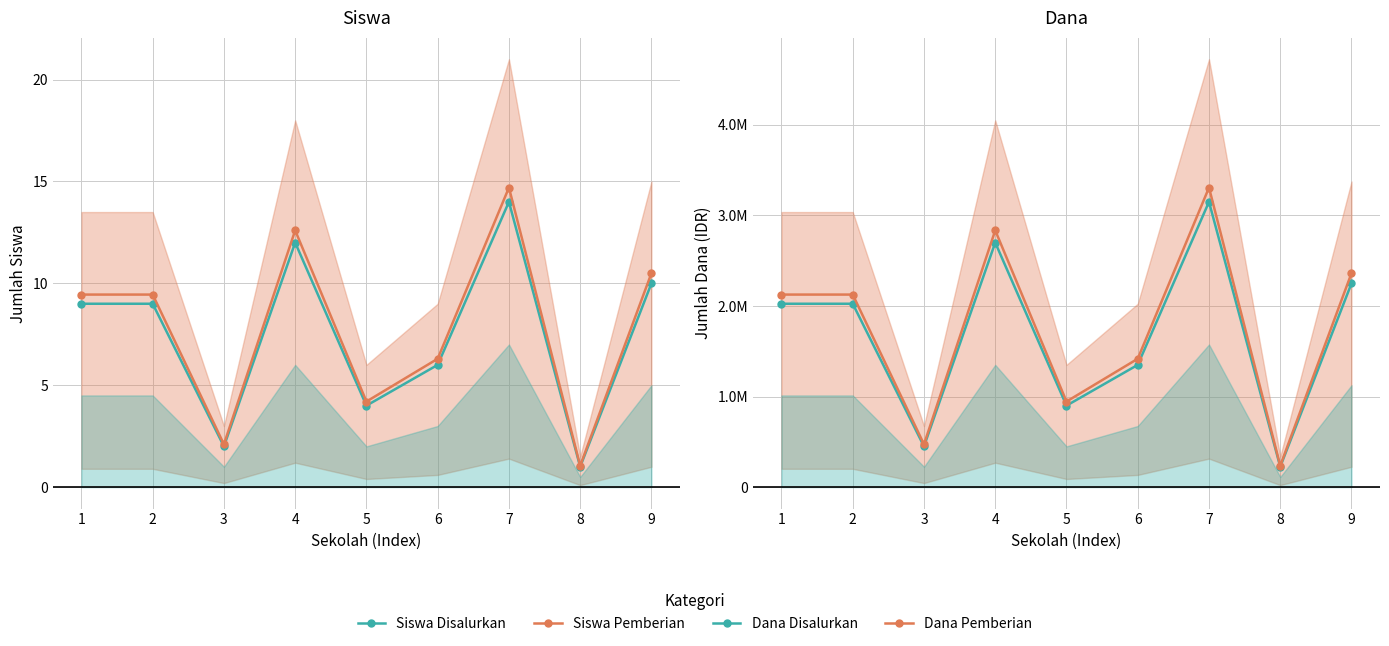

Is this an area chart (filled region under the line)?

No